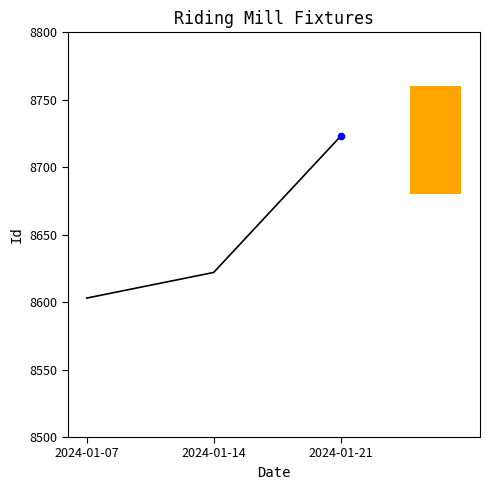

What is the change in value from 2024-01-07 to 2024-01-14?

+19